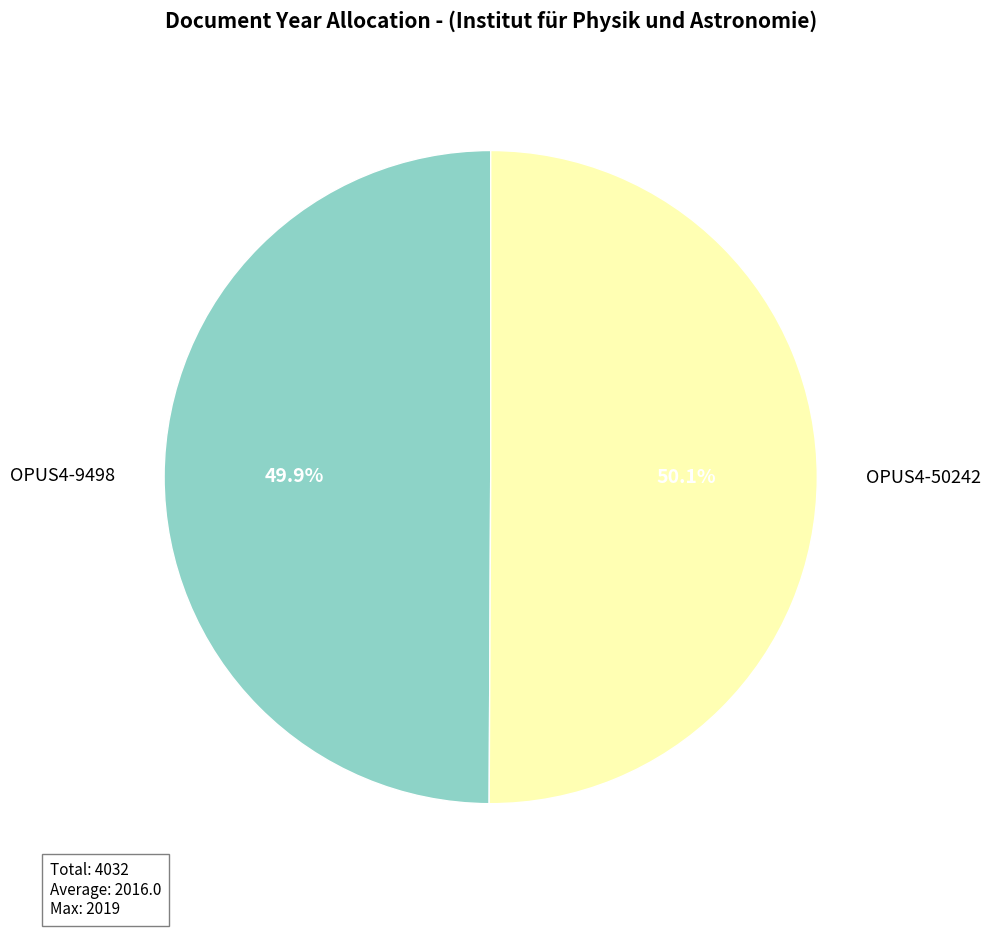

To the nearest percent, what percentage of the pie is OPUS4-9498?

50%